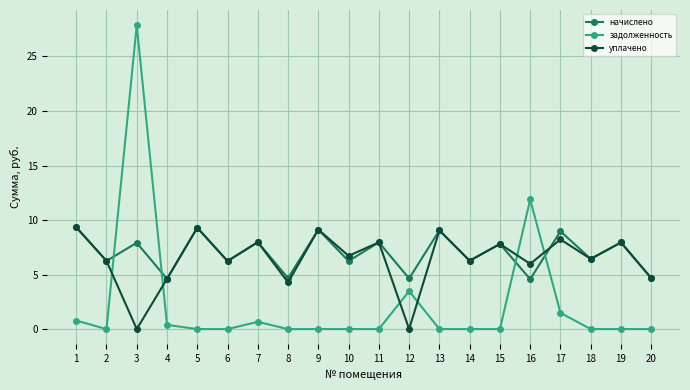

What is the sum of the уплачено values at 8 and 13?

13.3